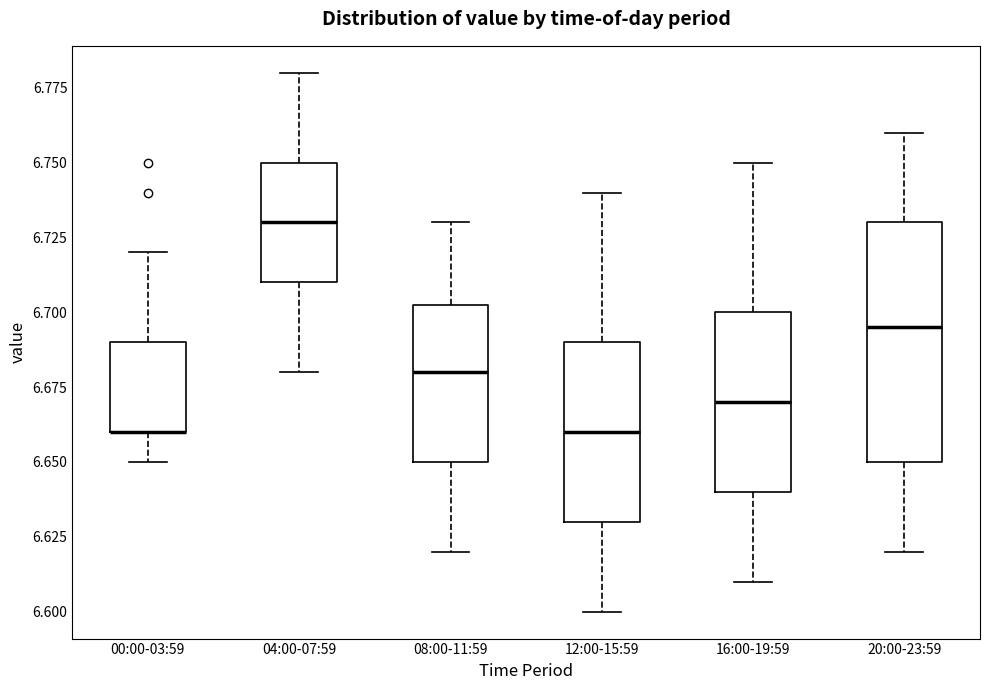

Reading left to right, transcribe this box plot: for each box, give where its median line is, the range the box spans, and where its two whiskers end, as read against the y-axis. The values are not printed on the chart, so give them approximately, as read against the axis.

00:00-03:59: median 6.660 (drawn on the box's lower edge), box 6.660 to 6.690, whiskers 6.650 to 6.720
04:00-07:59: median 6.730, box 6.710 to 6.750, whiskers 6.680 to 6.780
08:00-11:59: median 6.680, box 6.650 to 6.705, whiskers 6.620 to 6.730
12:00-15:59: median 6.660, box 6.630 to 6.690, whiskers 6.600 to 6.740
16:00-19:59: median 6.670, box 6.640 to 6.700, whiskers 6.610 to 6.750
20:00-23:59: median 6.695, box 6.650 to 6.730, whiskers 6.620 to 6.760